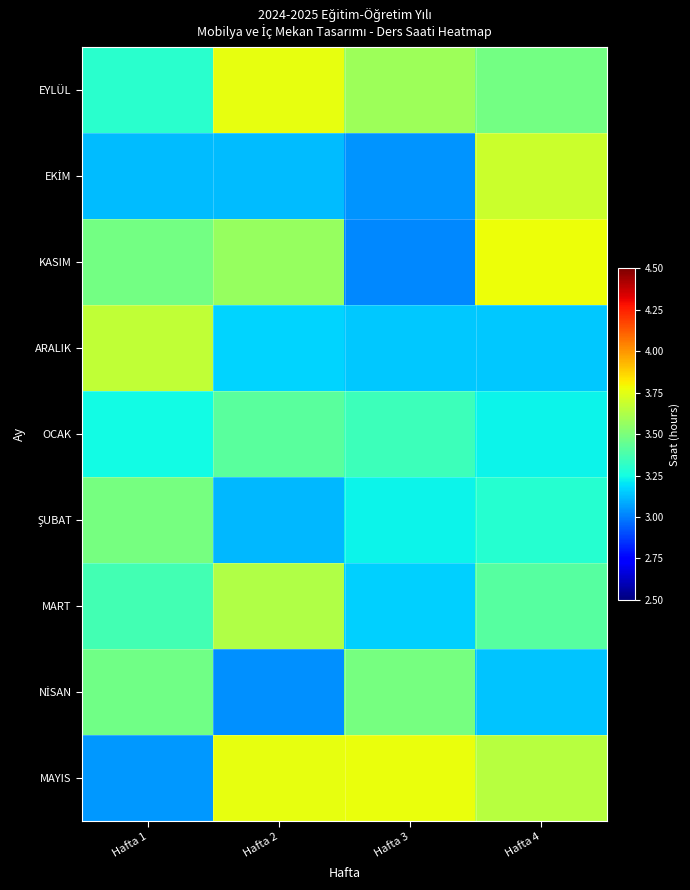

Which label corresponds to the largest value in the chart?

Hafta 4